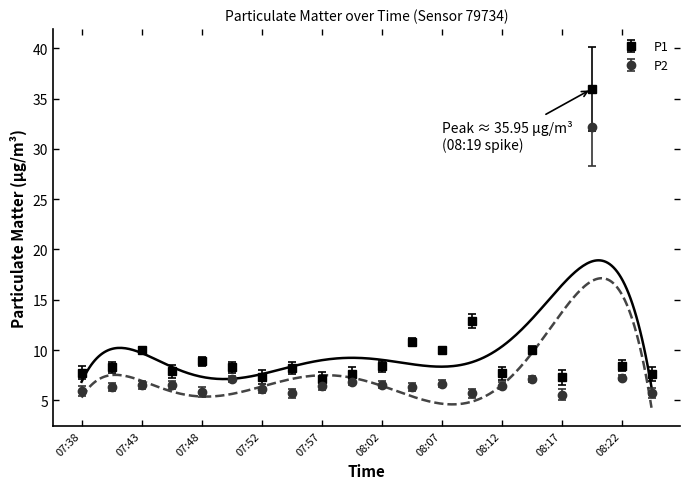

Reading left to right, what are all the values shown in this chart?

P1: 07:38=7.7	07:40=8.3	07:43=10.0	07:45=7.9	07:48=8.9	07:50=8.3	07:52=7.3	07:55=8.2	07:57=7.1	08:00=7.6	08:02=8.4	08:05=10.8	08:07=10.0	08:10=12.9	08:12=7.7	08:14=10.1	08:17=7.3	08:19=36.0	08:22=8.4	08:24=7.6
P2: 07:38=5.9	07:40=6.3	07:43=6.5	07:45=6.5	07:48=5.8	07:50=7.1	07:52=6.2	07:55=5.7	07:57=6.4	08:00=6.8	08:02=6.6	08:05=6.3	08:07=6.6	08:10=5.7	08:12=6.5	08:14=7.1	08:17=5.6	08:19=32.1	08:22=7.2	08:24=5.7